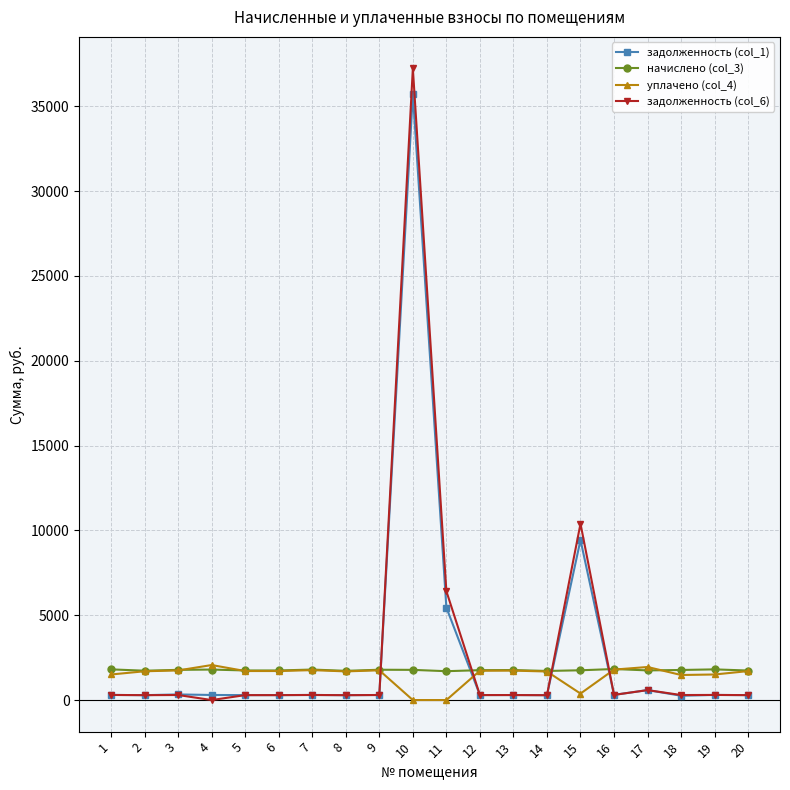

What is the maximum value shown in the chart?

37229.6